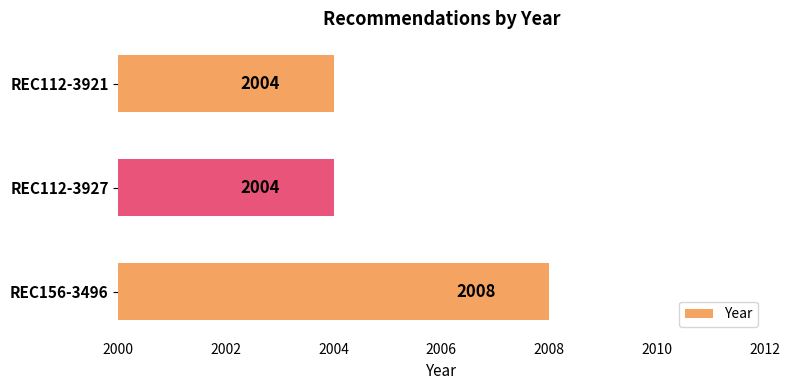

The value at REC112-3927 is 3440. True or false?

False